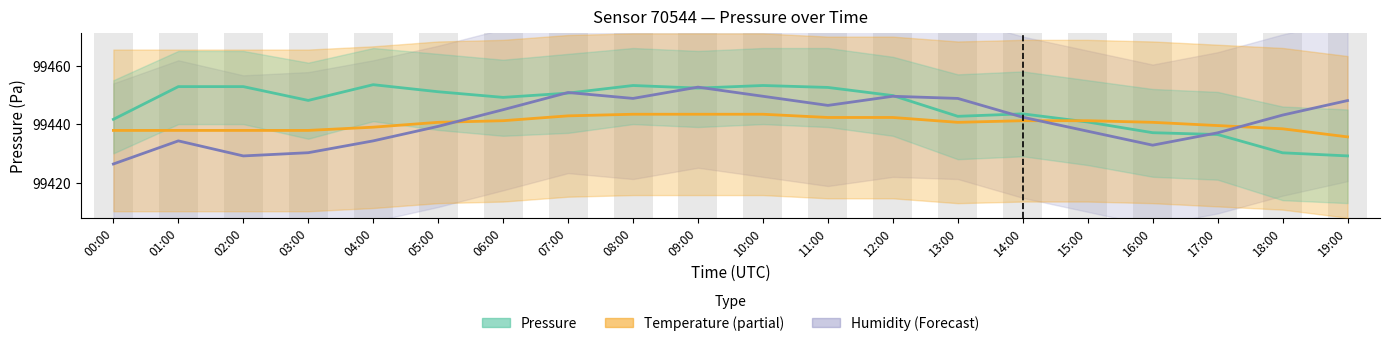

At which label does Temperature (Estimate based on partial data) first exceed 99440?

05:00